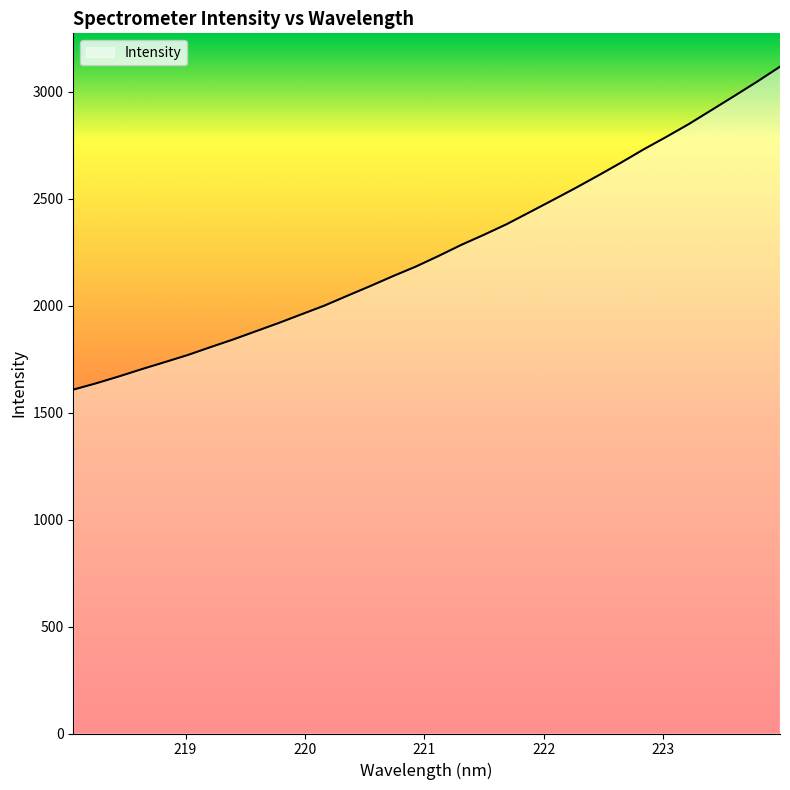

What is the maximum value shown in the chart?

3116.3